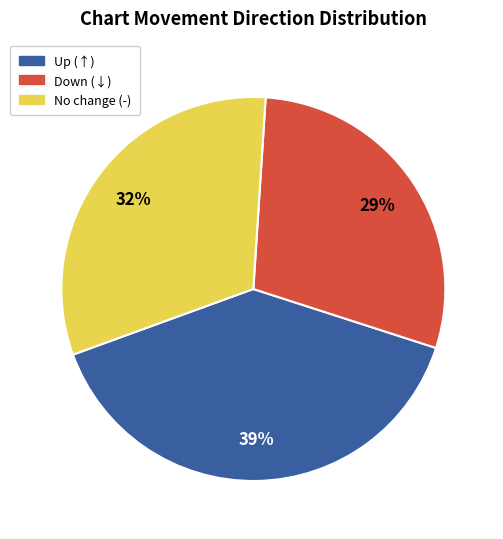

Is there any slice that represents more than half of the pie?

No